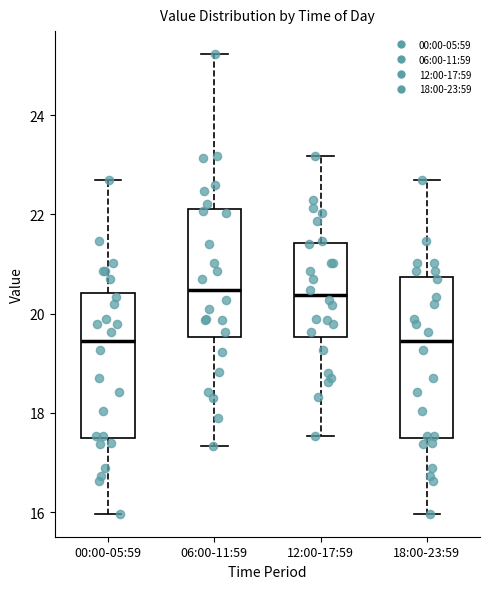

Reading left to right, transcribe this box plot: for each box, give where its median line is, the range the box spans, and where its two whiskers end, as read against the y-axis. The values are not printed on the chart, so give them approximately, as read against the axis.

00:00-05:59: median 19.4, box 17.4 to 20.4, whiskers 16.0 to 22.8
06:00-11:59: median 20.4, box 19.6 to 22.2, whiskers 17.4 to 25.2
12:00-17:59: median 20.4, box 19.6 to 21.4, whiskers 17.6 to 23.2
18:00-23:59: median 19.4, box 17.4 to 20.8, whiskers 16.0 to 22.8